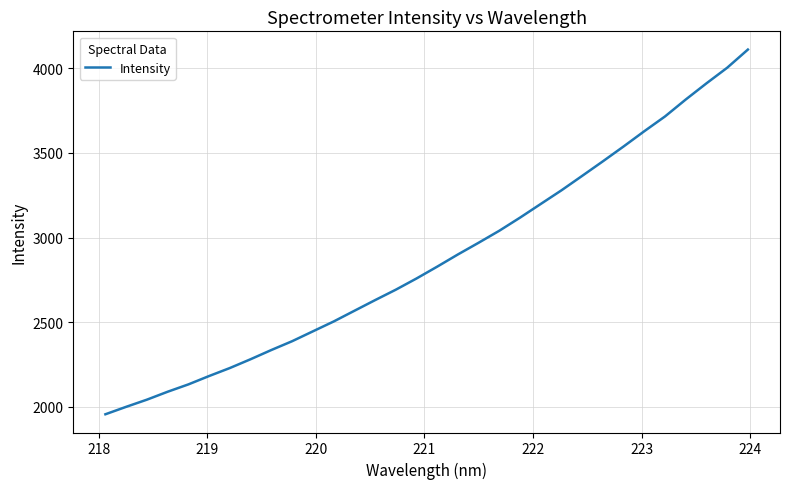

What is the maximum value shown in the chart?

4109.6